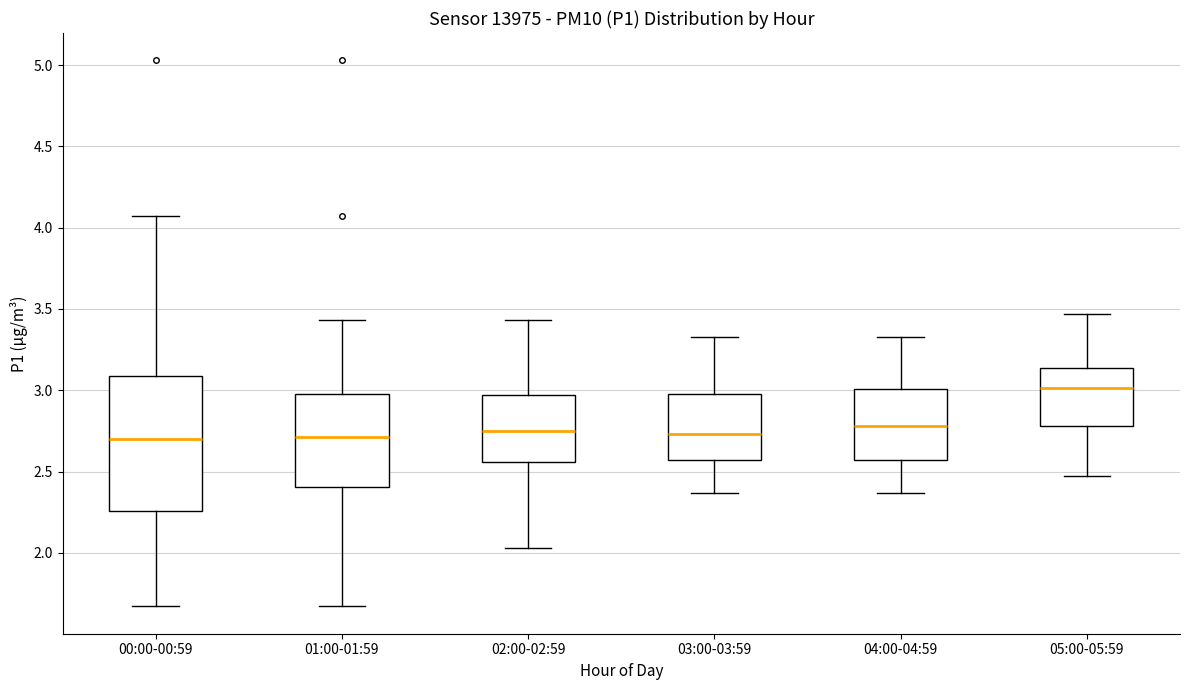

Reading left to right, transcribe this box plot: for each box, give where its median line is, the range the box spans, and where its two whiskers end, as read against the y-axis. The values are not printed on the chart, so give them approximately, as read against the axis.

00:00-00:59: median 2.70, box 2.25 to 3.10, whiskers 1.65 to 4.05
01:00-01:59: median 2.70, box 2.40 to 3.00, whiskers 1.65 to 3.45
02:00-02:59: median 2.75, box 2.55 to 2.95, whiskers 2.05 to 3.45
03:00-03:59: median 2.75, box 2.55 to 3.00, whiskers 2.35 to 3.35
04:00-04:59: median 2.80, box 2.55 to 3.00, whiskers 2.35 to 3.35
05:00-05:59: median 3.00, box 2.80 to 3.15, whiskers 2.45 to 3.45